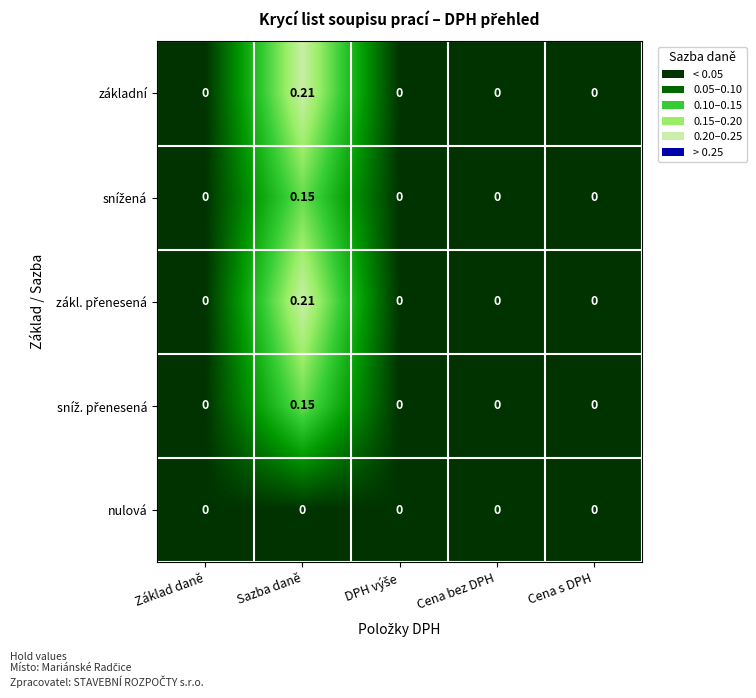

At which category is the sum across all series the highest?

Sazba daně